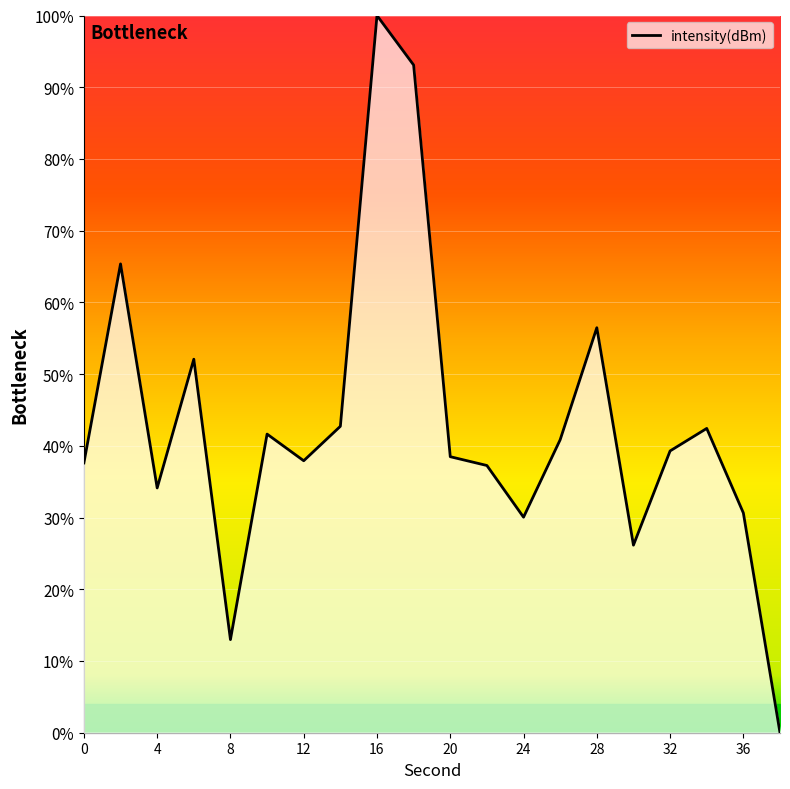

What is the greatest value displayed?

100.0